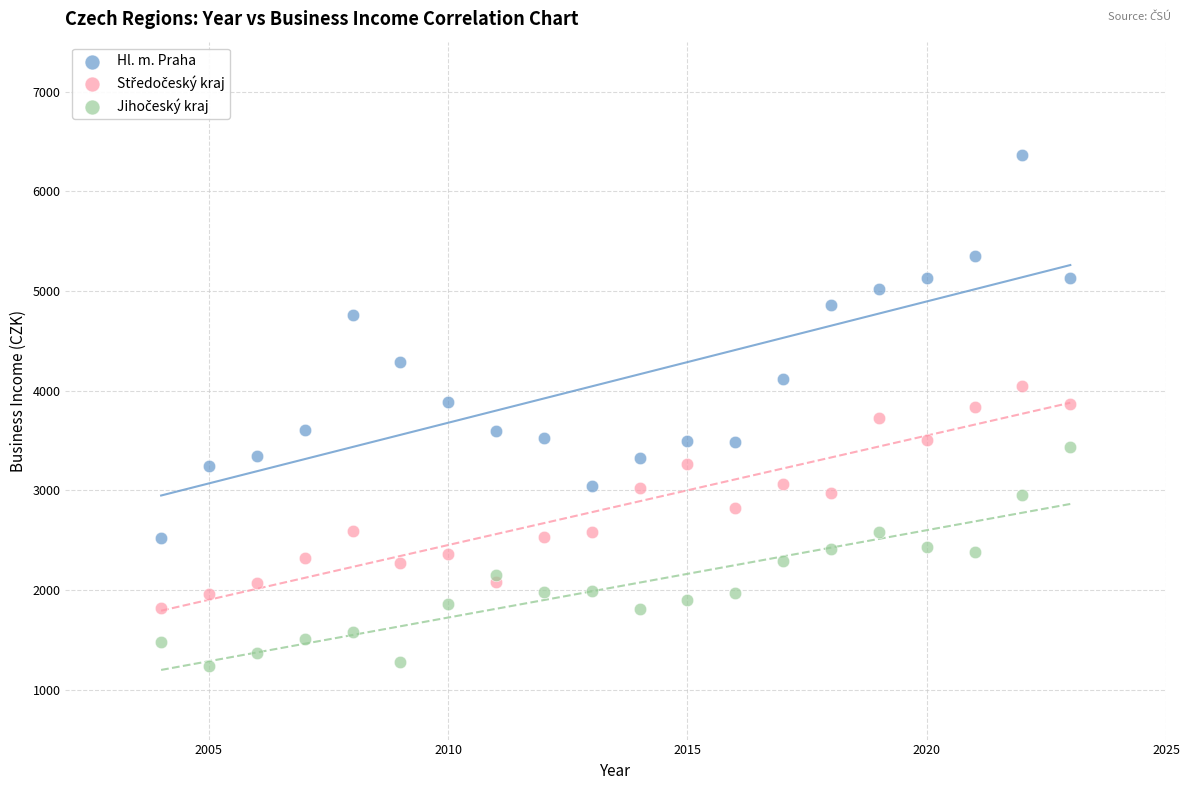

Which series has the widest spread of Y values?

Hl. m. Praha